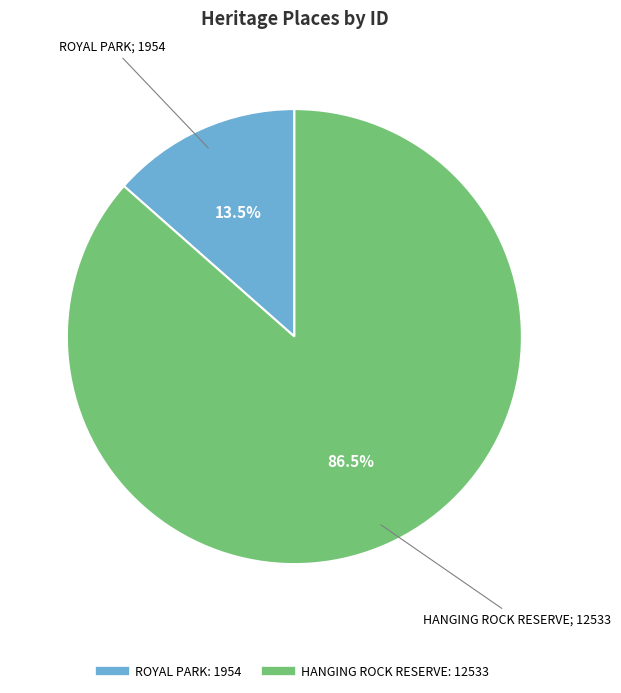

Does ROYAL PARK represent more than half of the total?

No